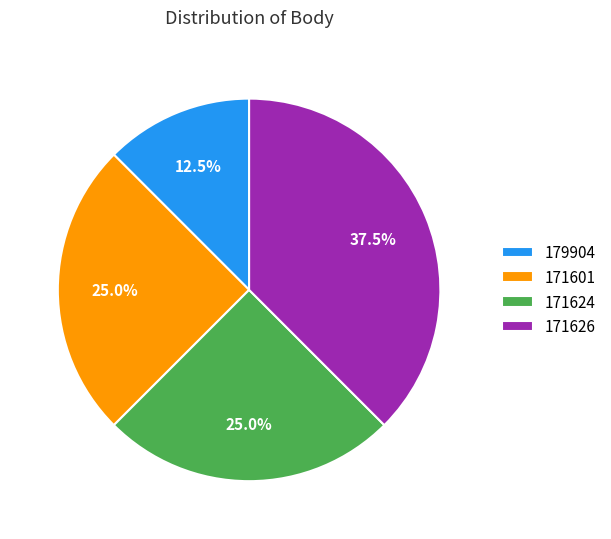

To the nearest percent, what is the average slice percentage?

25%